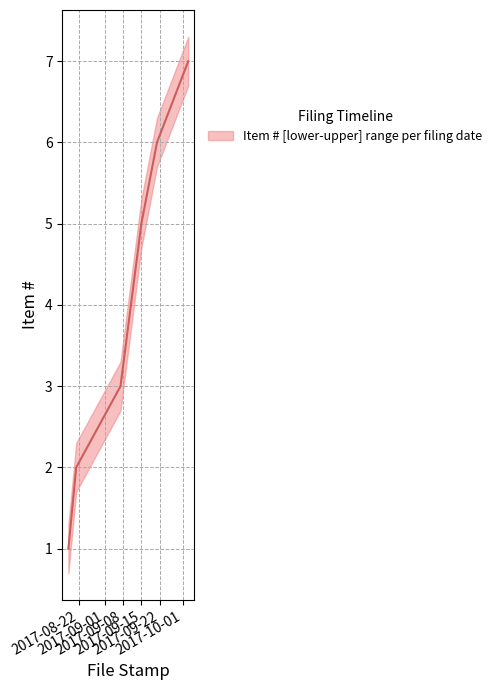

At which label does the data first exceed 4?

2017-09-15